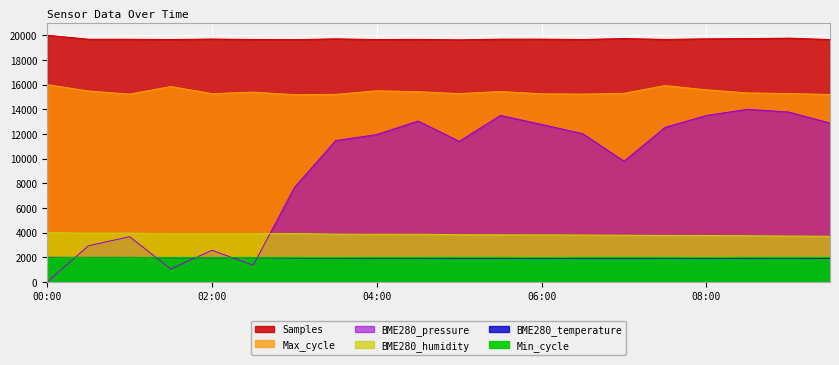

How many data points in Min_cycle are less than 2000?

4